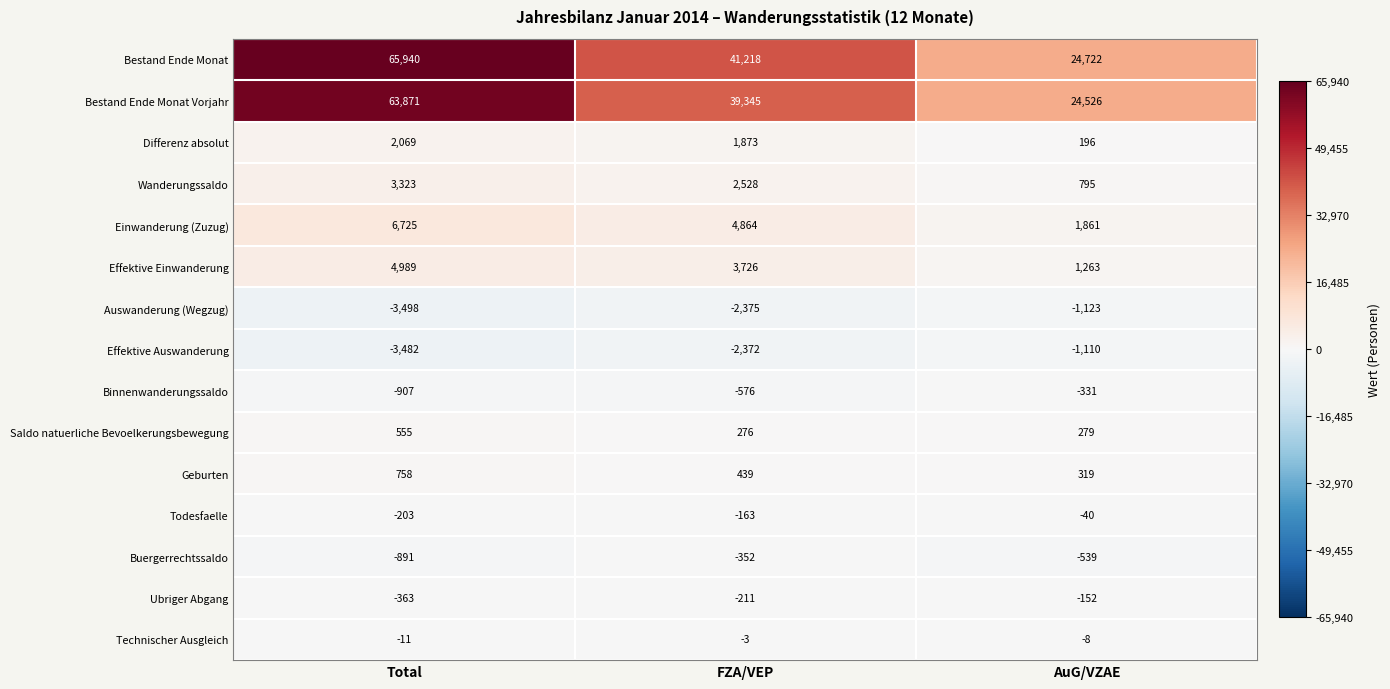

Where is Bestand Ende Monat Vorjahr nearest to the value 44198?

FZA/VEP